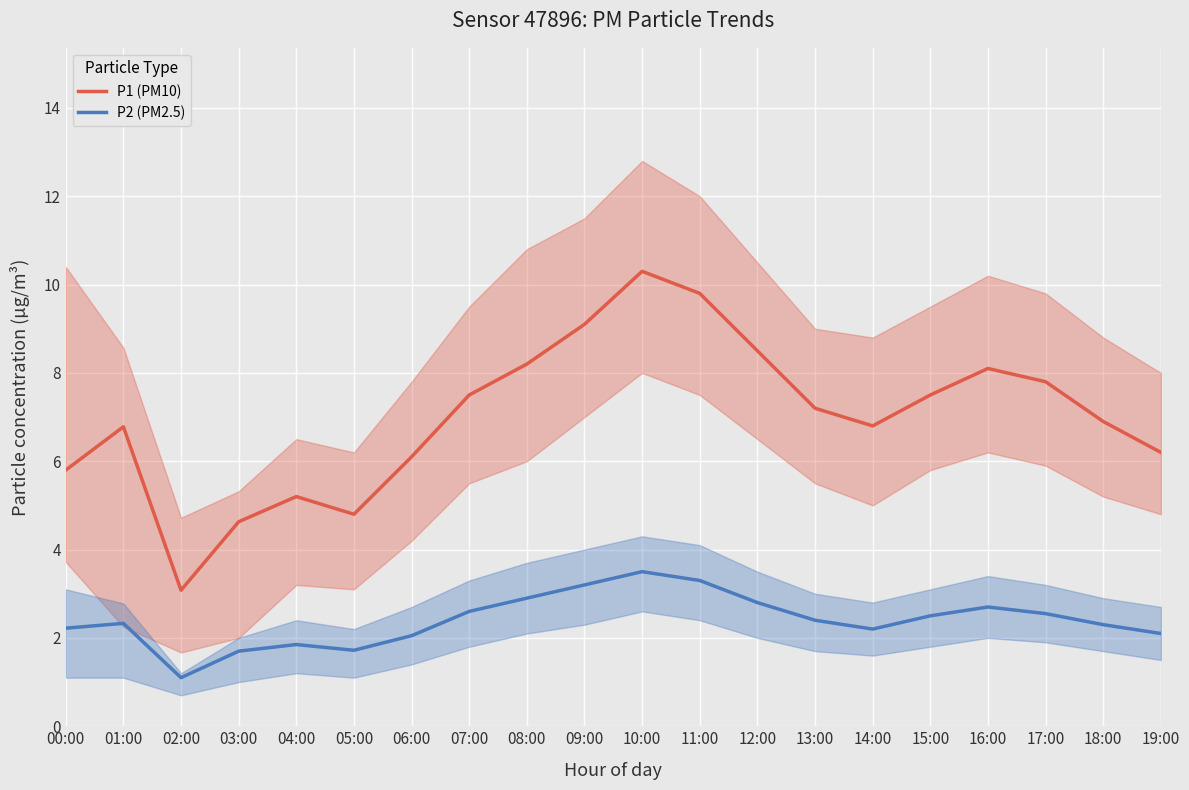

What is the value of the P2 (PM2.5) point at the 16th from the left?

2.5